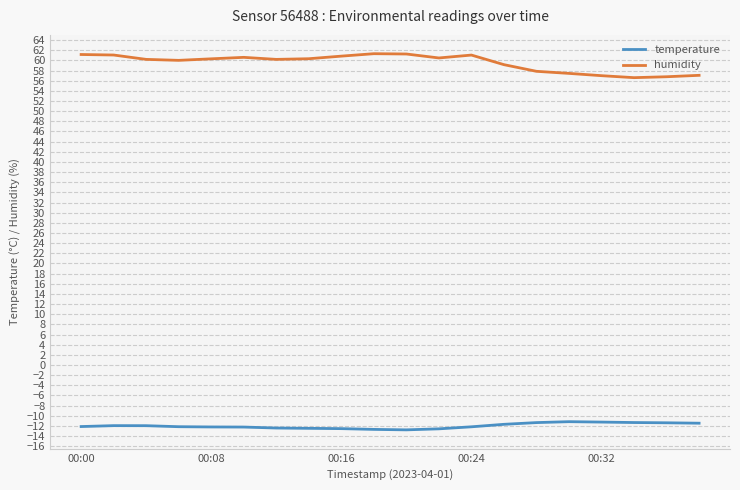

What is the smallest value displayed?

-12.8